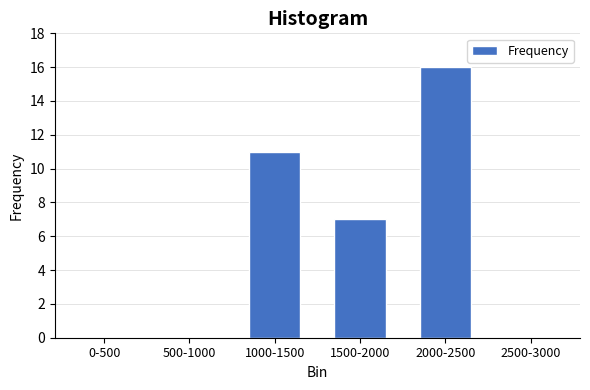

Reading left to right, extract all data points from this chart.

0-500=0	500-1000=0	1000-1500=11	1500-2000=7	2000-2500=16	2500-3000=0